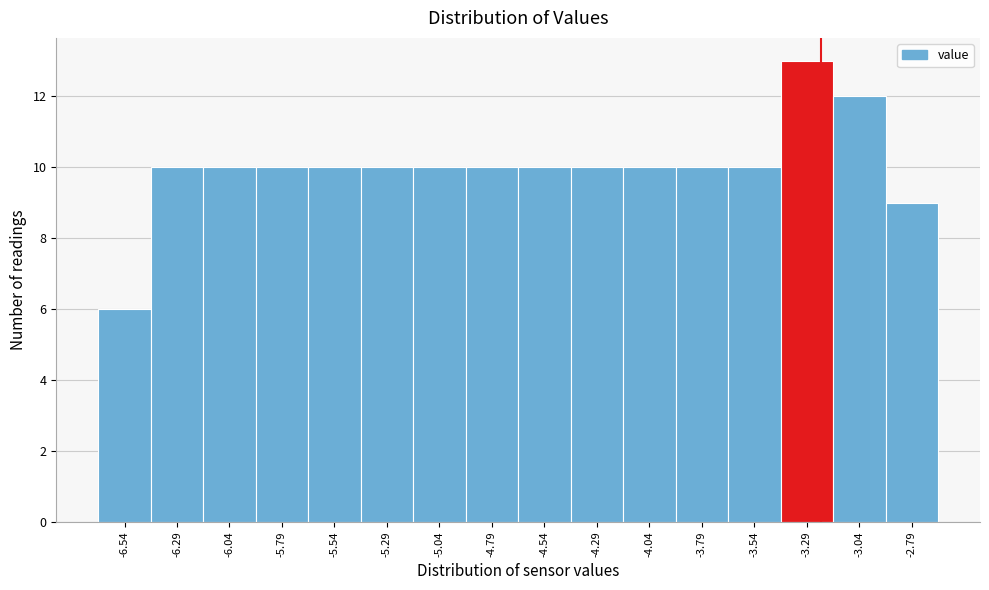

Reading left to right, what are all the values shown in this chart?

-6.54=6	-6.29=10	-6.04=10	-5.79=10	-5.54=10	-5.29=10	-5.04=10	-4.79=10	-4.54=10	-4.29=10	-4.04=10	-3.79=10	-3.54=10	-3.29=13	-3.04=12	-2.79=9